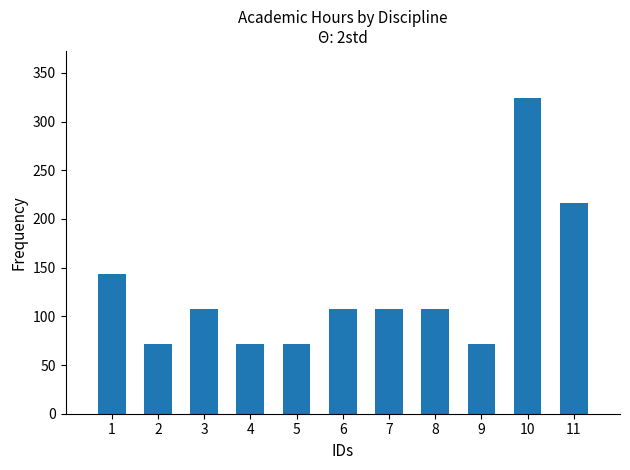

Does the chart contain any negative values?

No